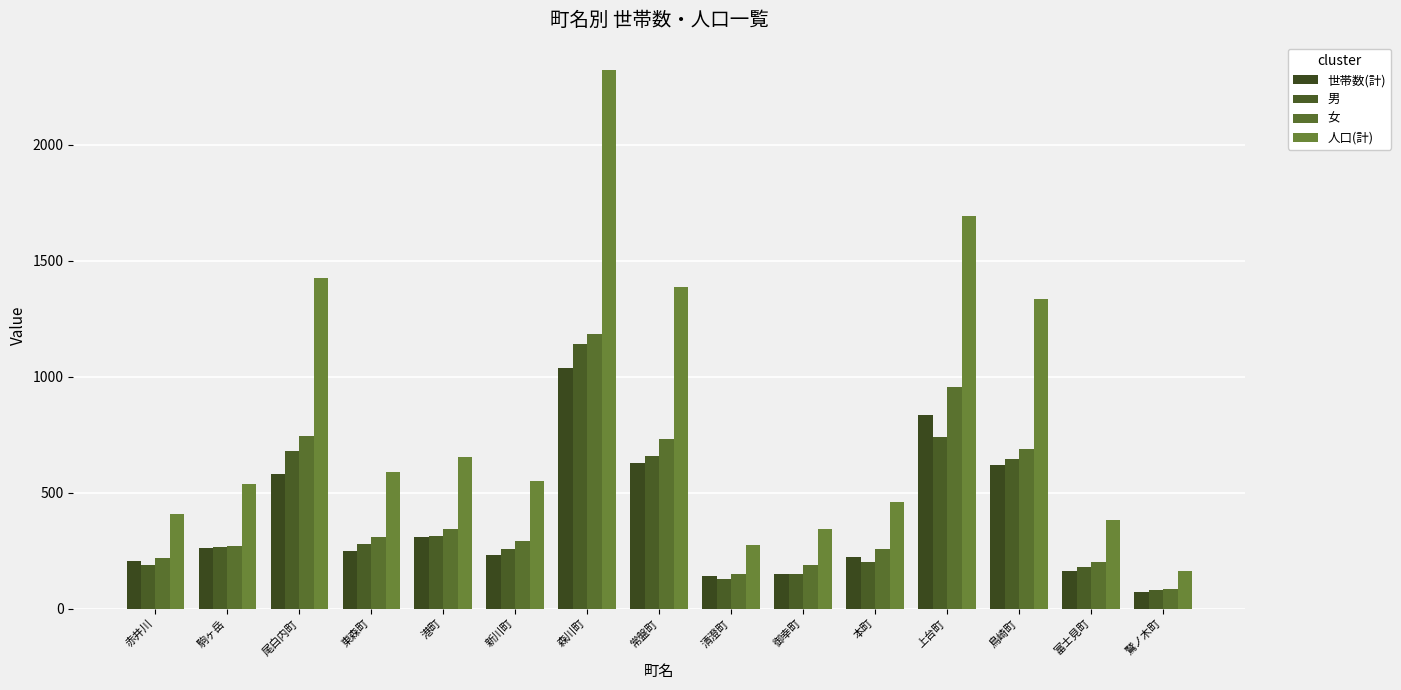

What is the difference between the maximum and minimum values in the 男 series?

1060